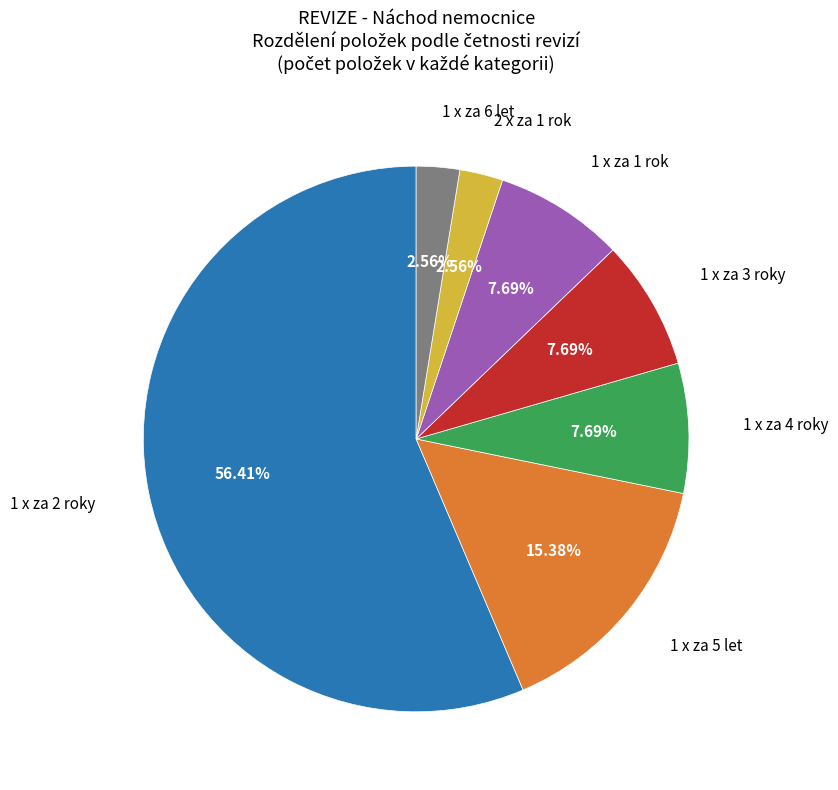

Count the number of slices in the pie.

7